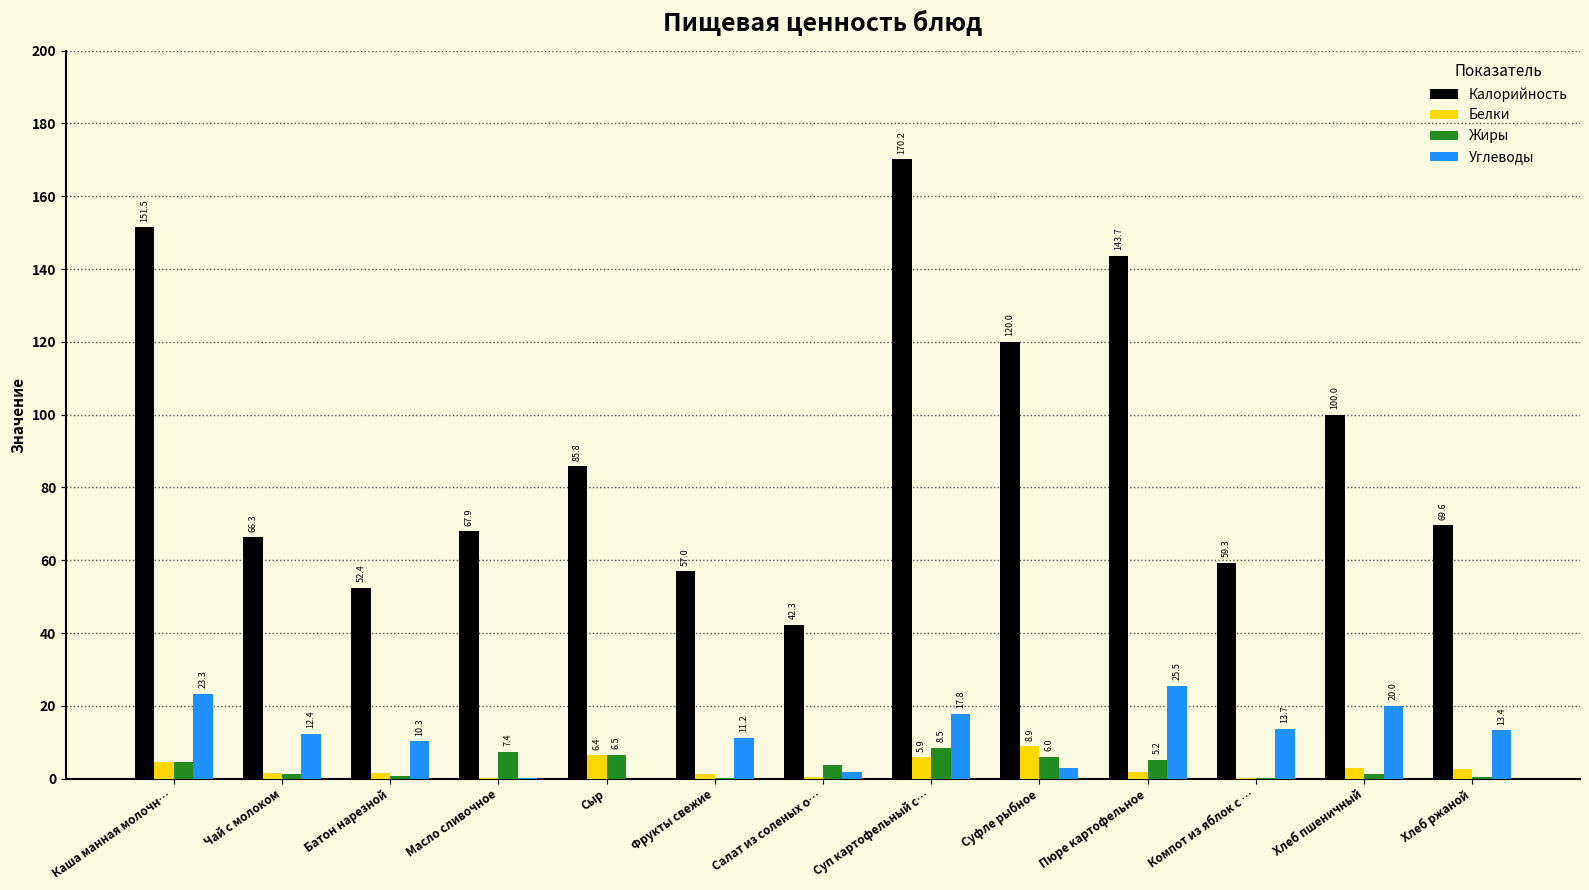

What is the total value across all series at Компот из яблок с …?

73.5